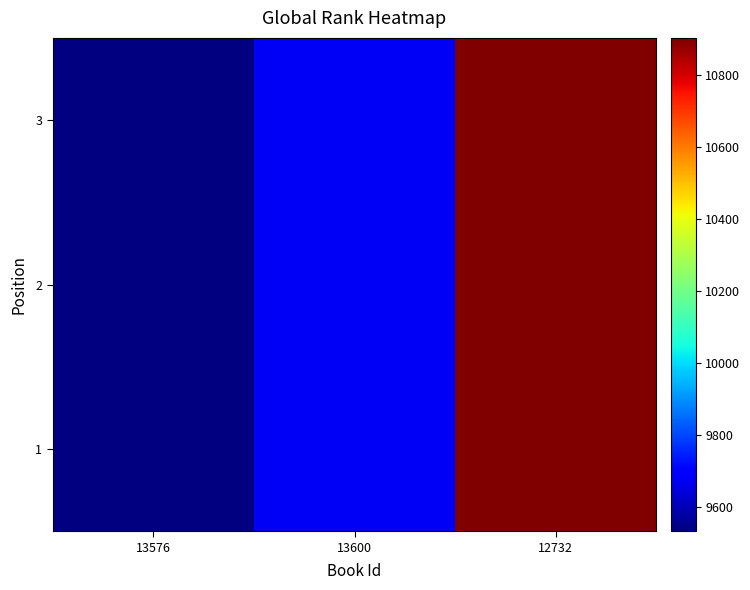

Reading right to left, list all the values displayed in this chart.

1: 12732=10902	13600=9674	13576=9533
2: 12732=10902	13600=9674	13576=9533
3: 12732=10902	13600=9674	13576=9533